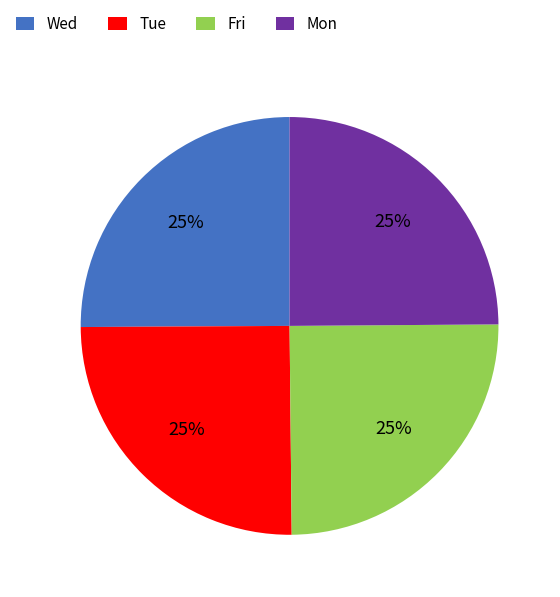

To the nearest percent, what portion does Mon represent?

25%